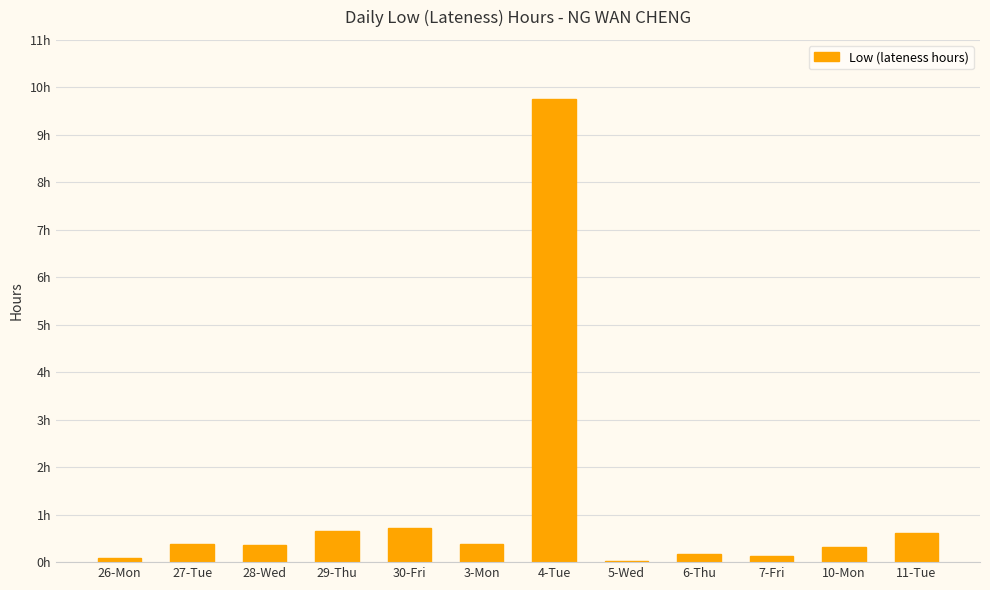

Are the bars horizontal?

No